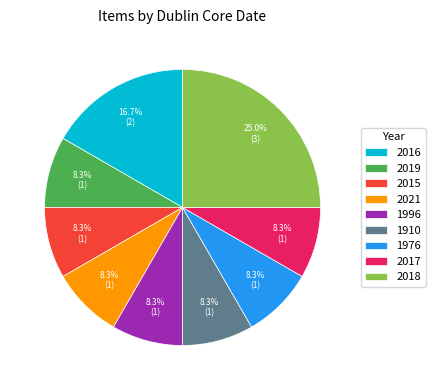

Count the number of slices in the pie.

9